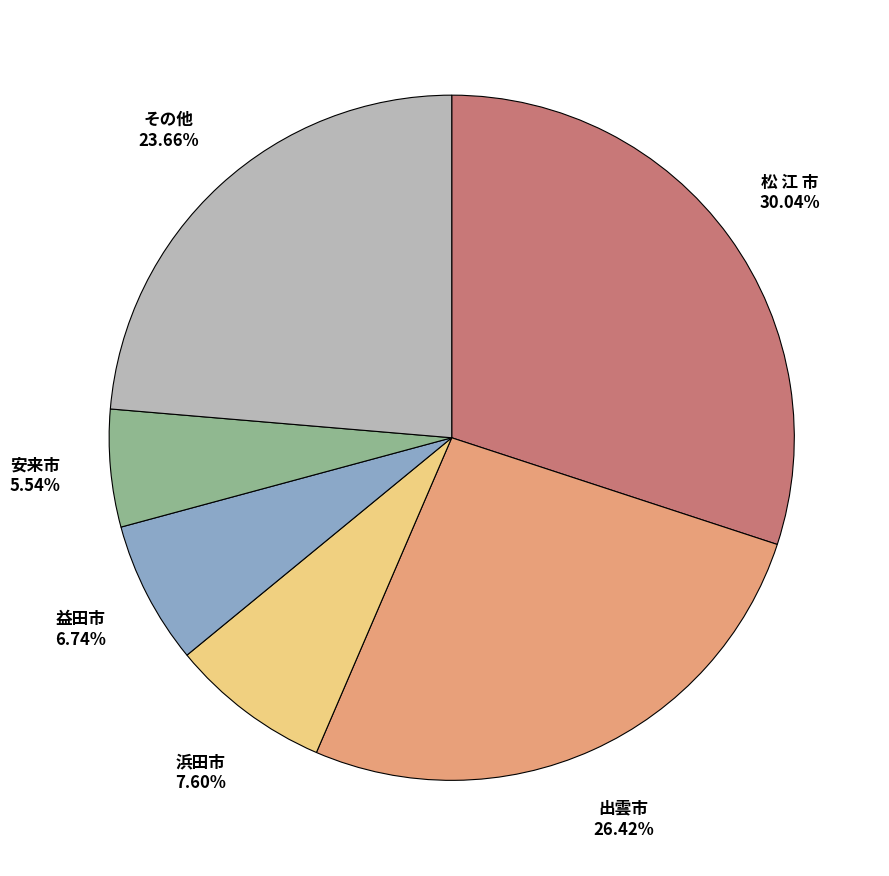

Is there a majority slice in this chart?

No